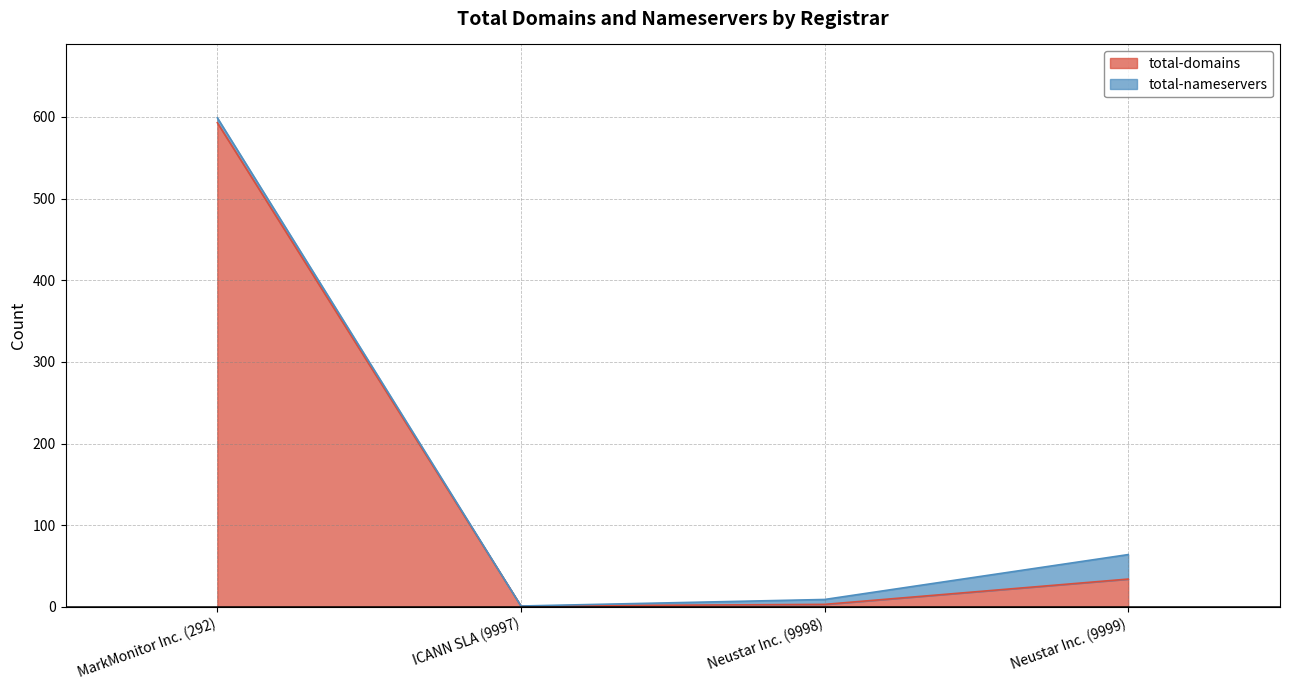

Reading right to left, what are all the values shown in this chart?

34	3	1	593